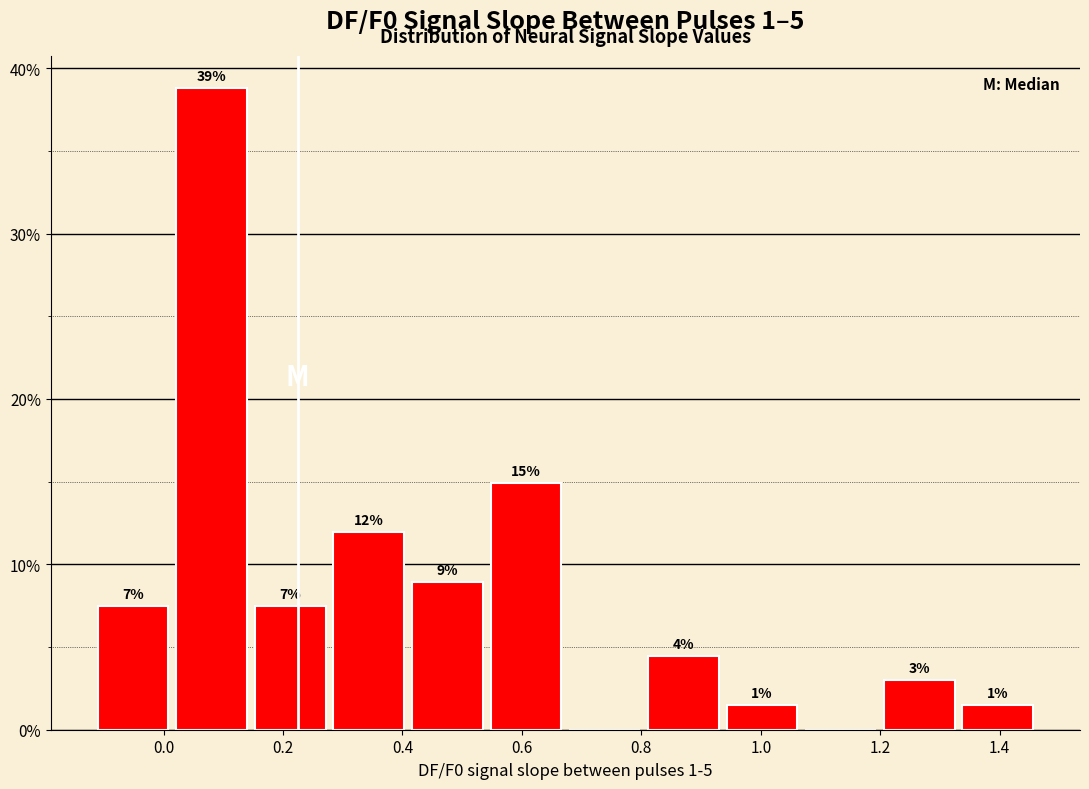

Which range on the x-axis has the tallest bar?

0.02 to 0.14